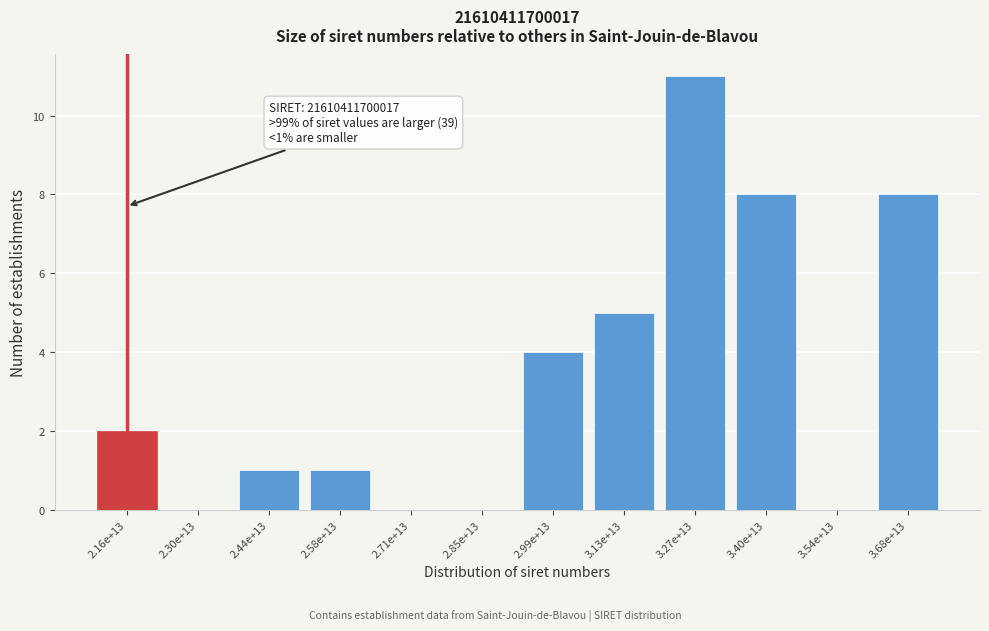

Reading right to left, list all the values displayed in this chart.

3.68e+13=8	3.54e+13=0	3.40e+13=8	3.27e+13=11	3.13e+13=5	2.99e+13=4	2.85e+13=0	2.71e+13=0	2.58e+13=1	2.44e+13=1	2.30e+13=0	2.16e+13=2